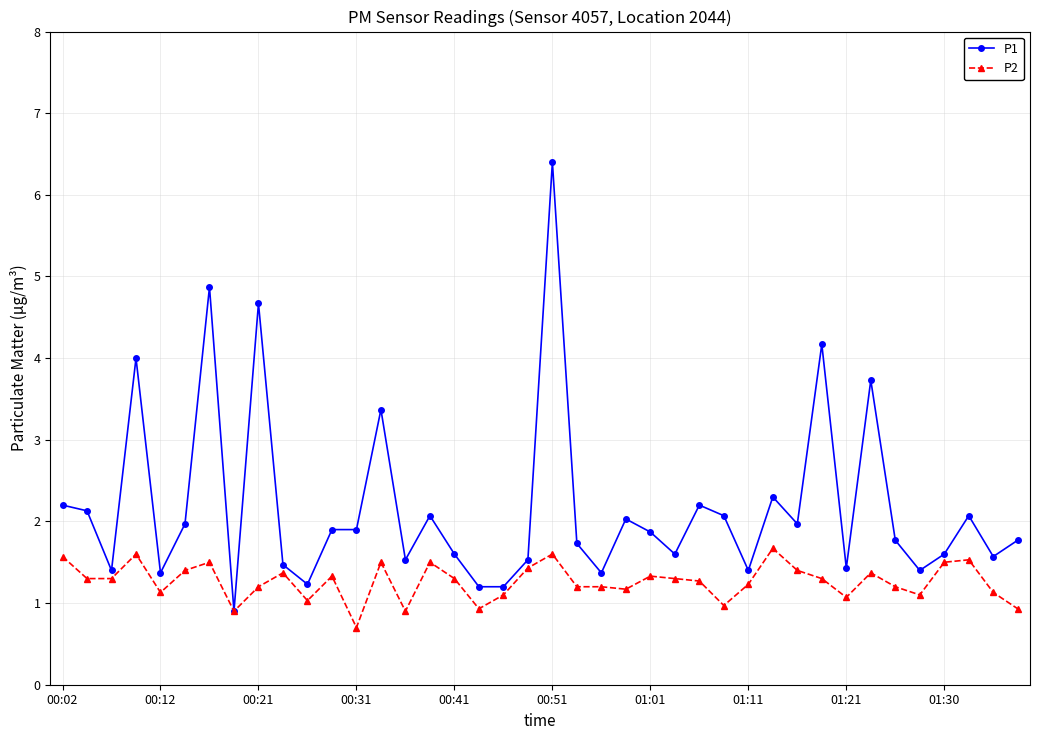

What is the sum of all P1 values?

87.0